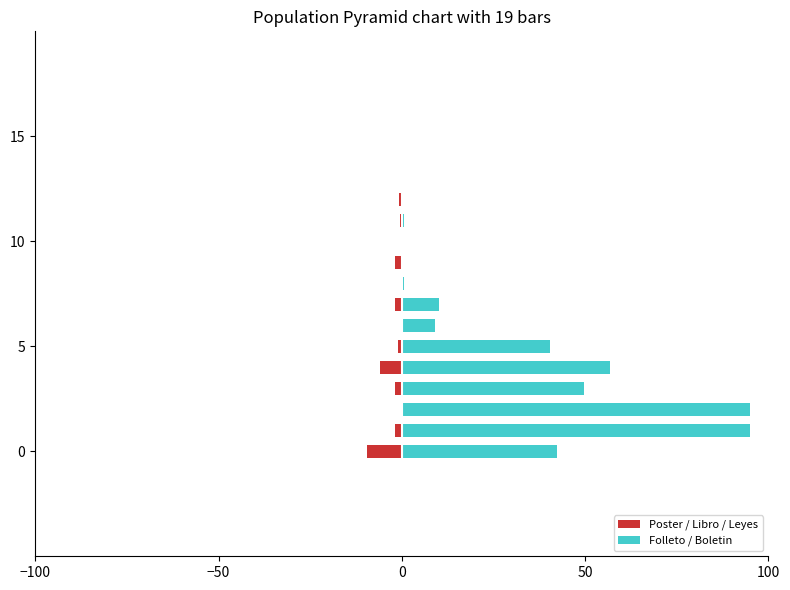

What is the label of the 10th bar from the right?

9